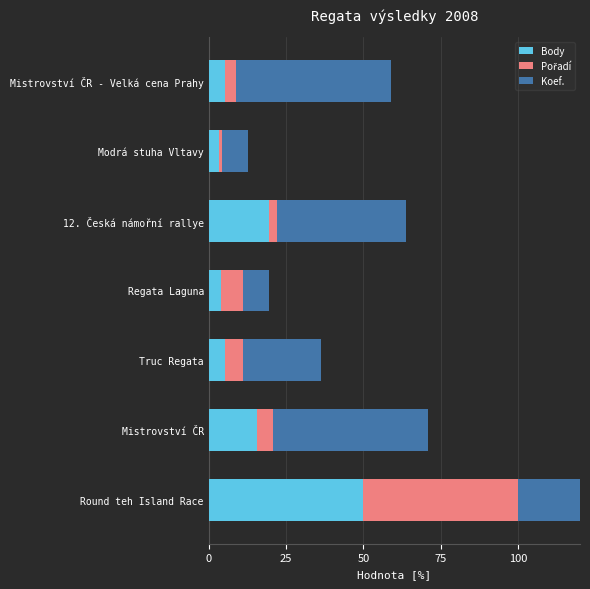

What is the smallest value displayed?

0.9